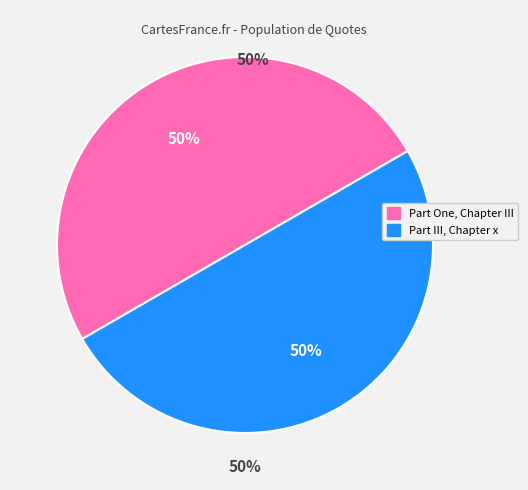

Which category has the smallest portion of the pie?

Part One, Chapter III